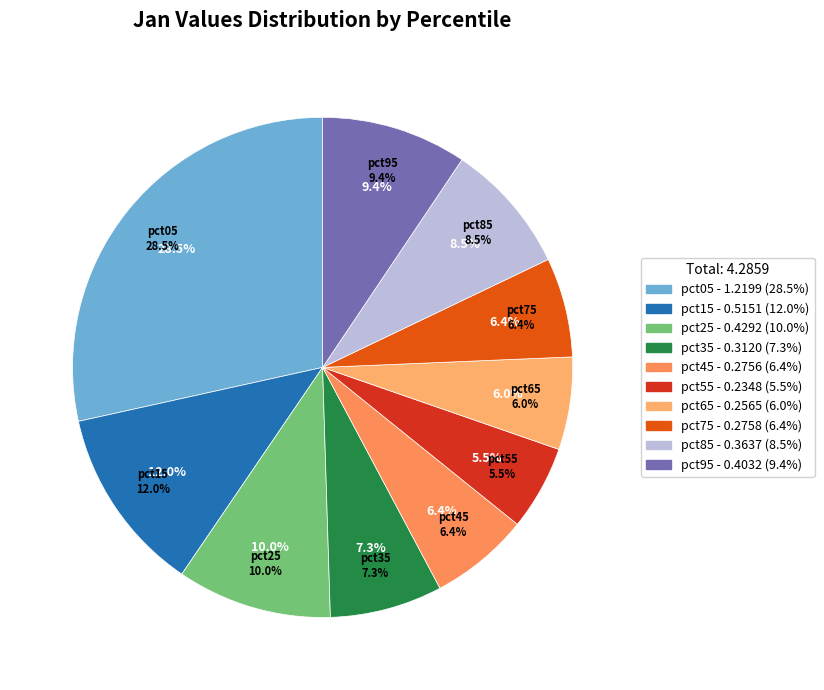

To the nearest percent, what is the combined percentage of pct15 and pct55?

17%